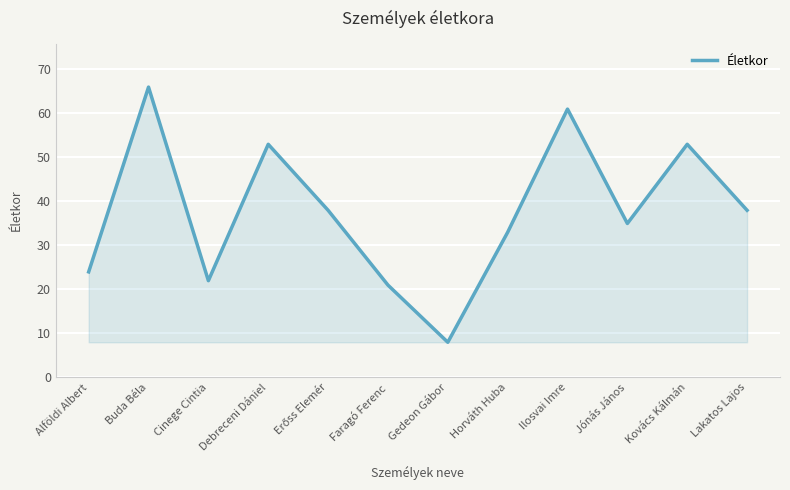

What is the ratio of the value at Kovács Kálmán to the value at Lakatos Lajos?

1.4